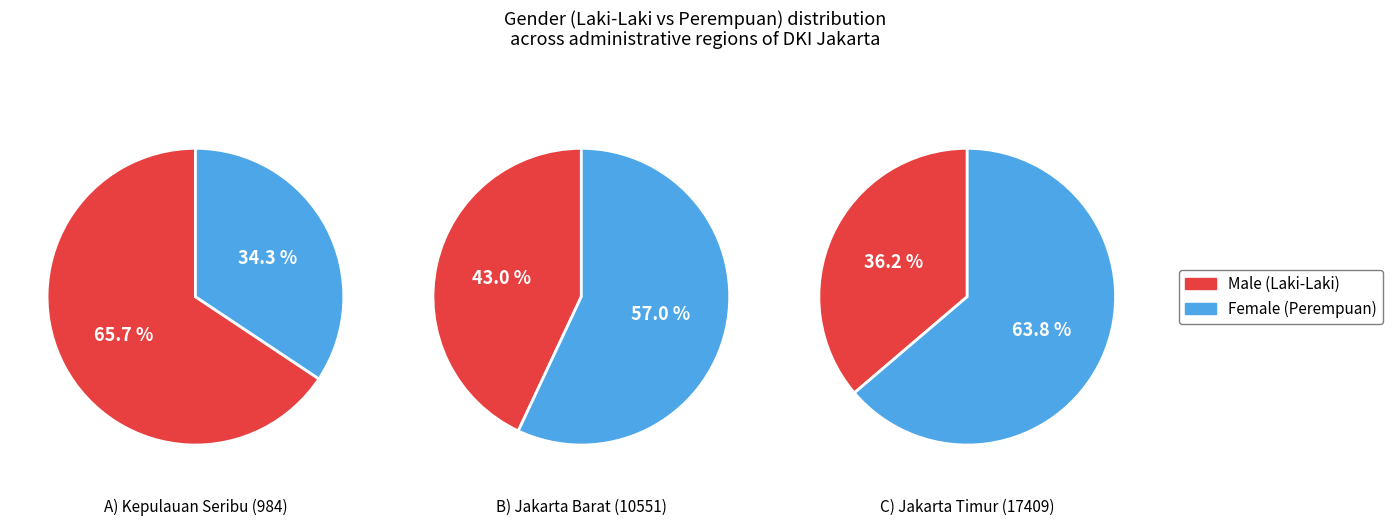

True or false: PROVINSI DKI JAKARTA accounts for 3% of the total.

False